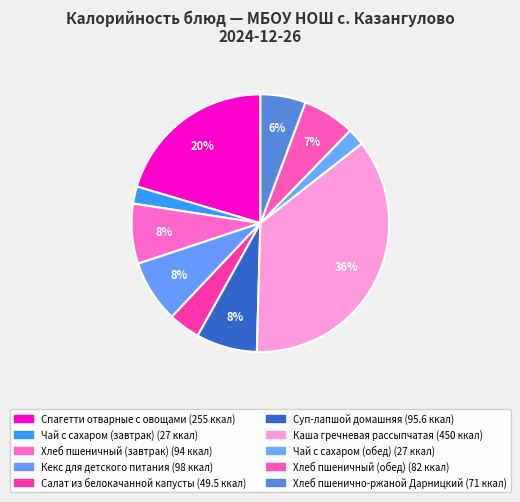

To the nearest percent, what is the combined percentage of Кекс для детского питания and Хлеб пшенично-ржаной Дарницкий?

14%